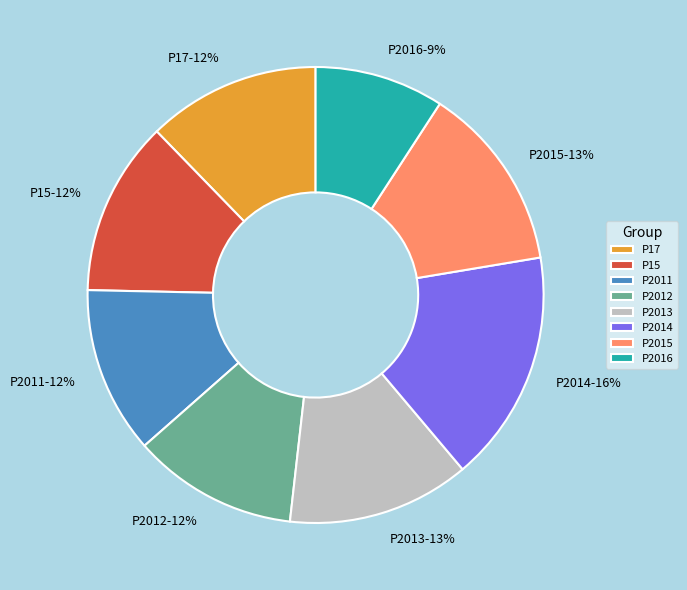

How many segments does this pie chart have?

8